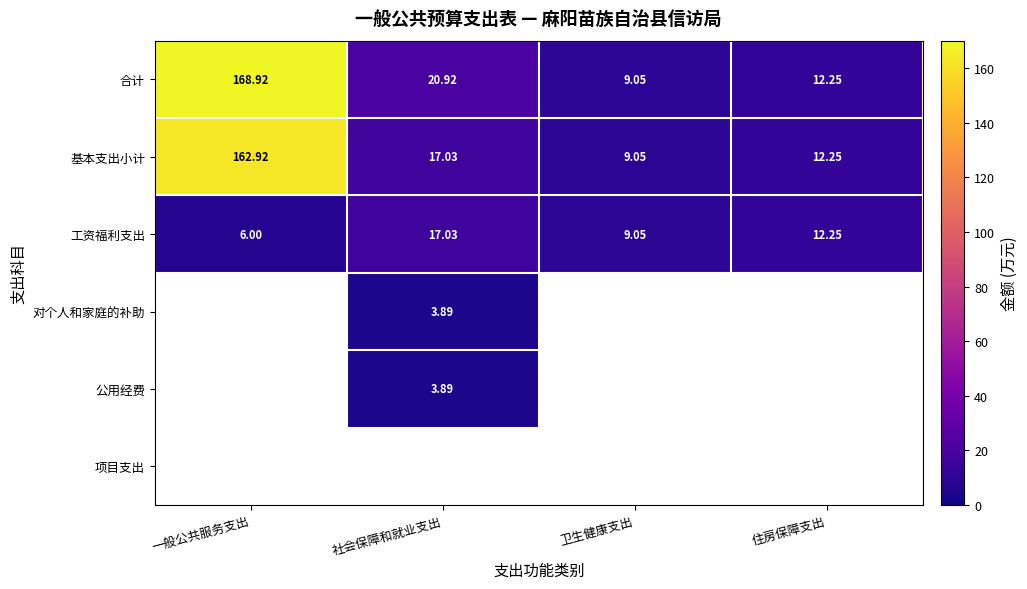

What is the sum of the 基本支出小计 values at 社会保障和就业支出 and 住房保障支出?

29.3